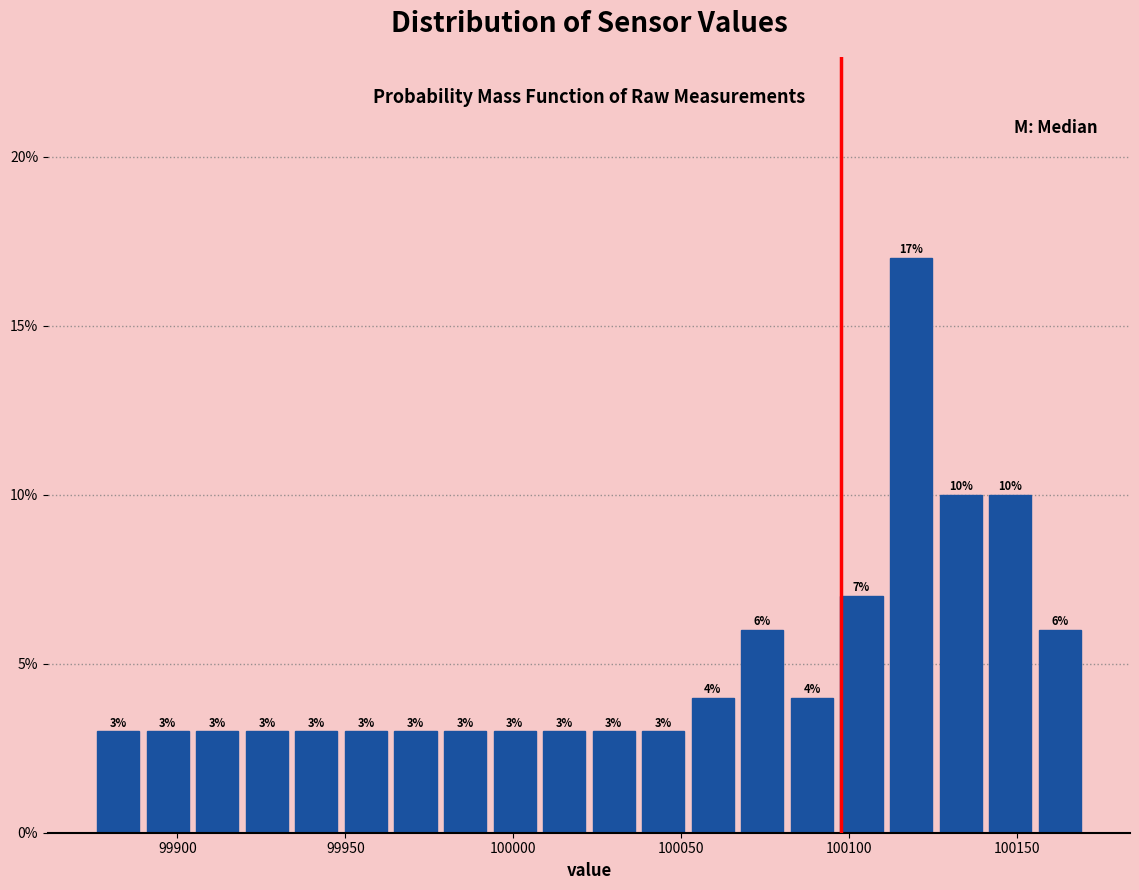

Around what value on the x-axis is the tallest bar? Give the approximate position of its centre, as read against the axis.

100120